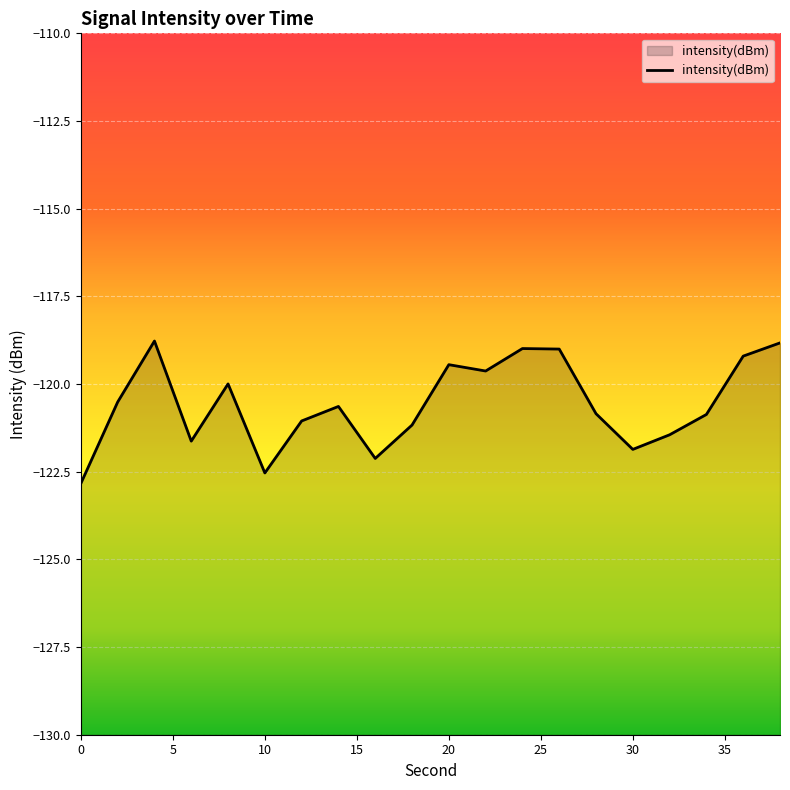

What is the difference between the maximum and minimum values?

4.1